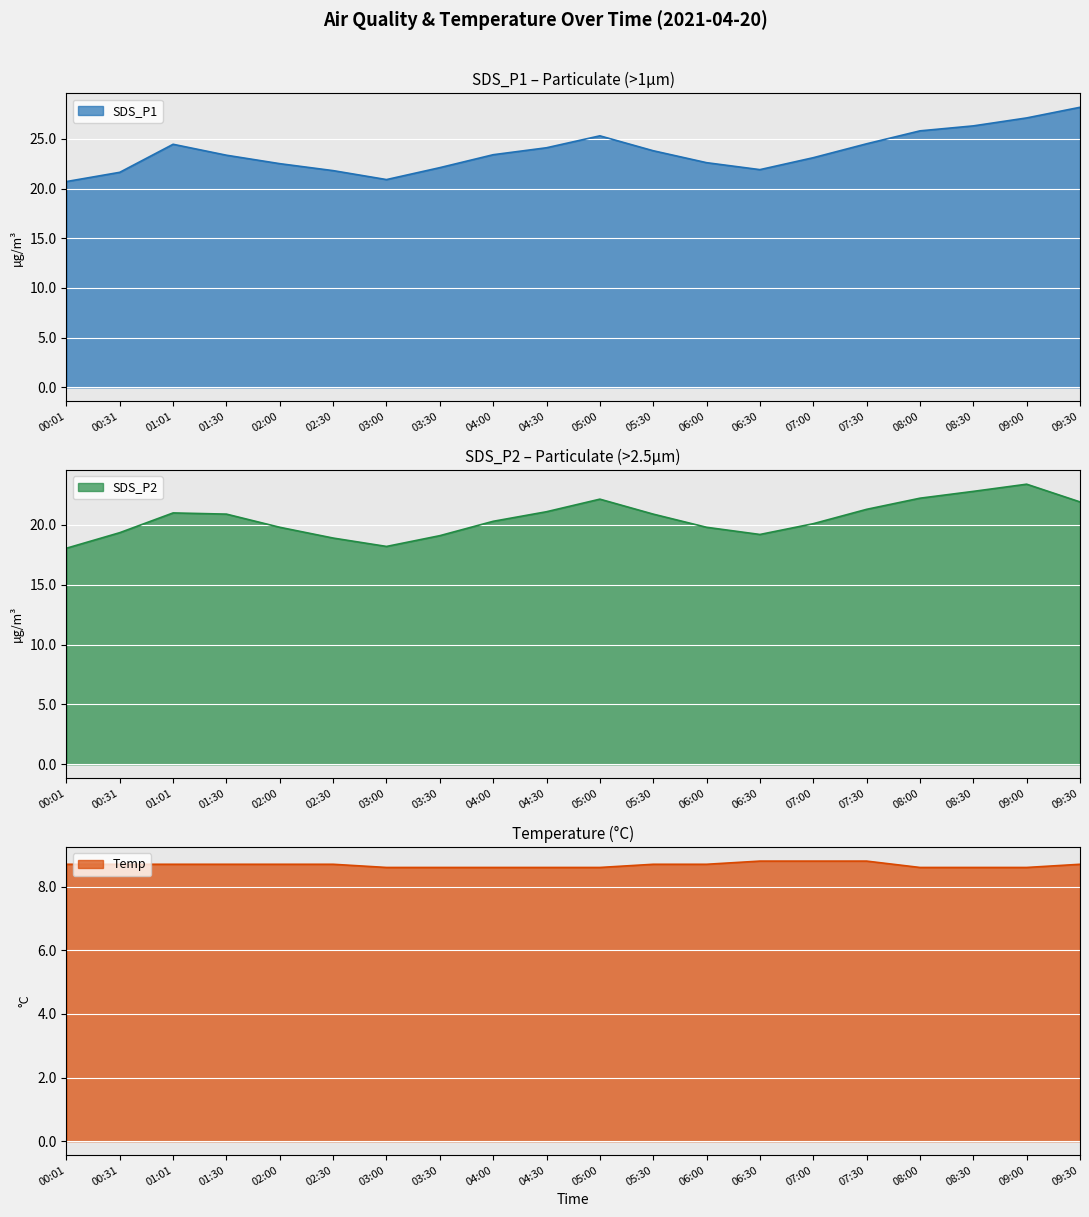

Where does the SDS_P2 series first go above 20?

01:01